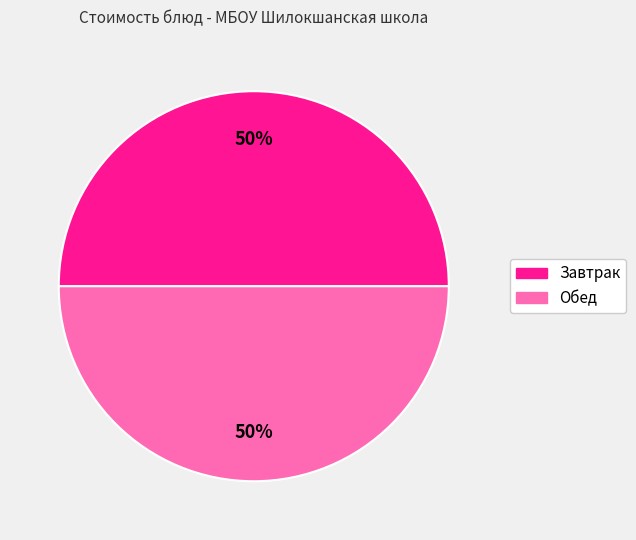

How many segments does this pie chart have?

2